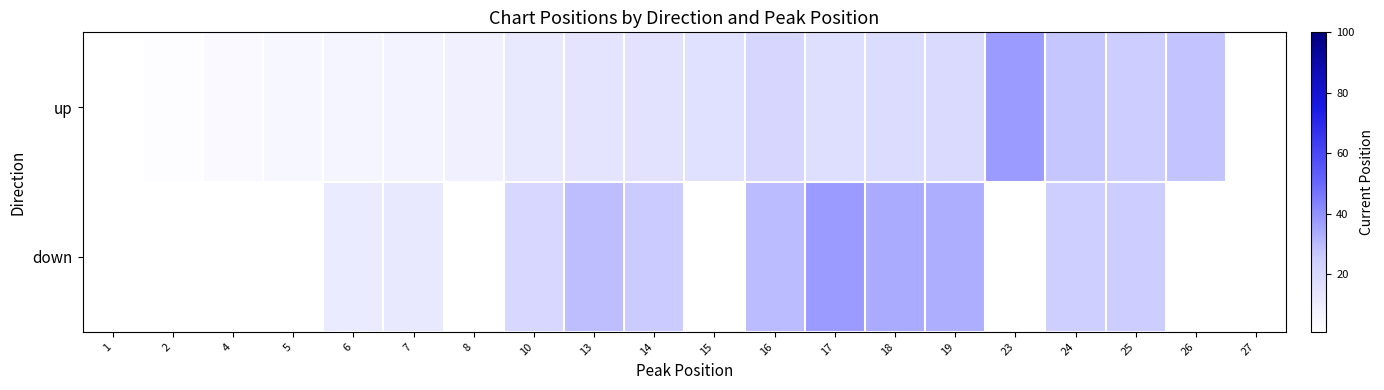

At how many categories does at least one series exceed 28?

6